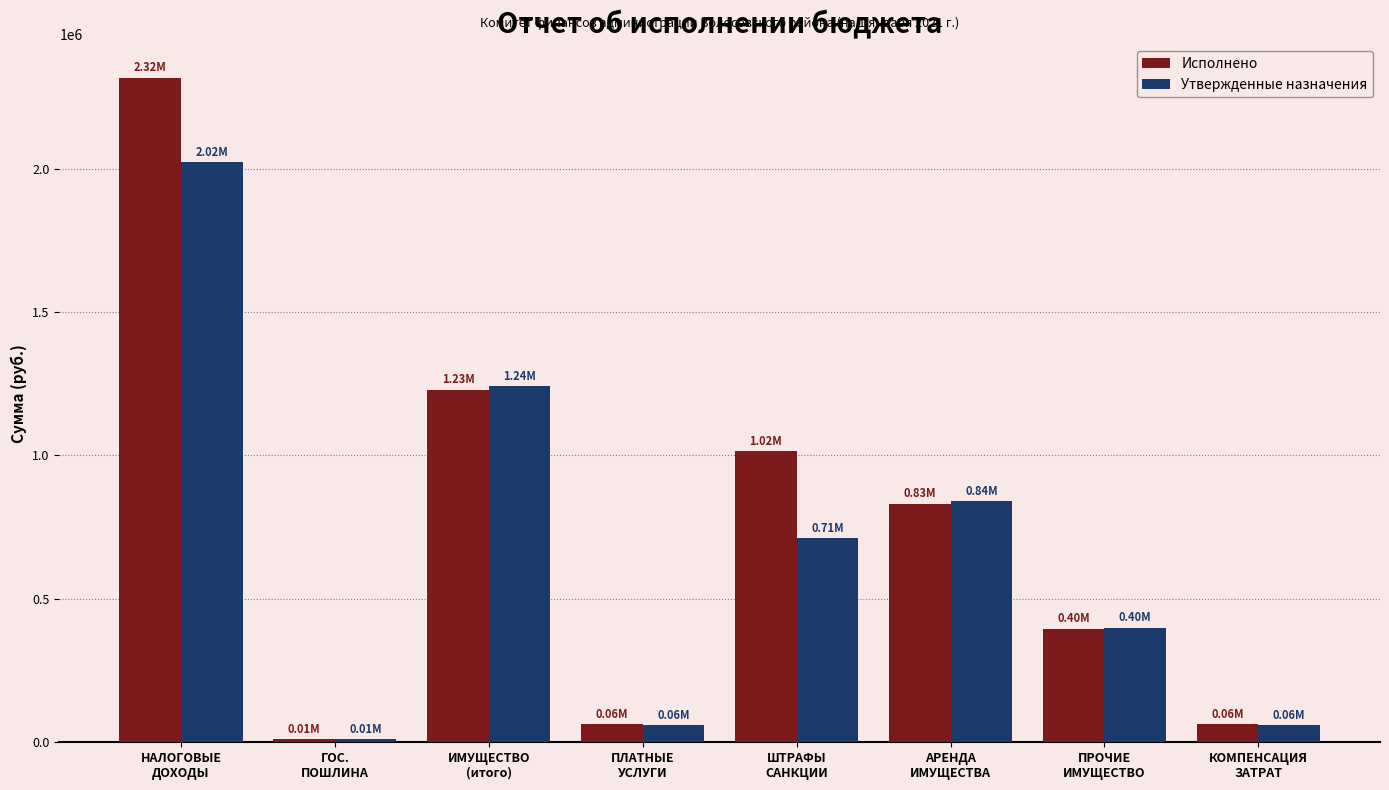

What is the difference between the highest and lowest values at НАЛОГОВЫЕ
ДОХОДЫ?

294486.1